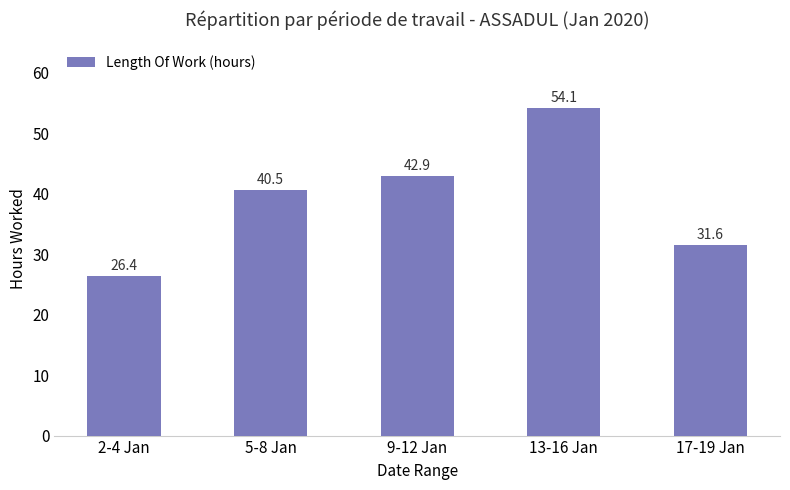

Reading left to right, transcribe all the data shown in this chart.

26.4	40.5	42.9	54.1	31.6